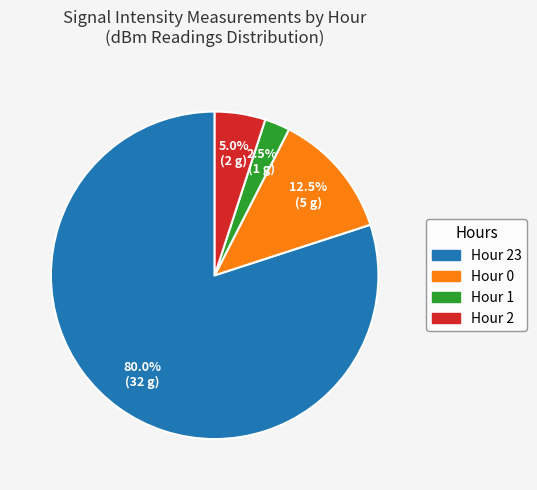

Is there any slice that represents more than half of the pie?

Yes